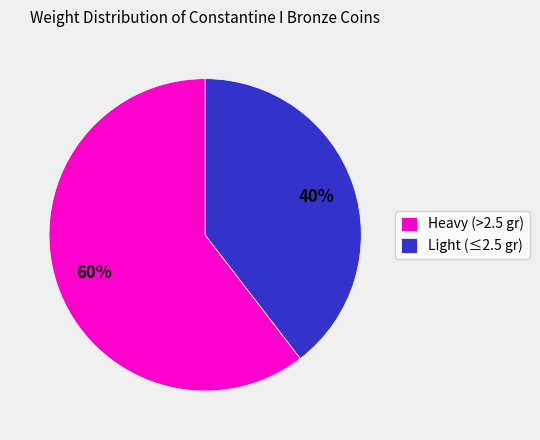

Is it true that Light (≤2.5 gr) is 29% of the pie?

False